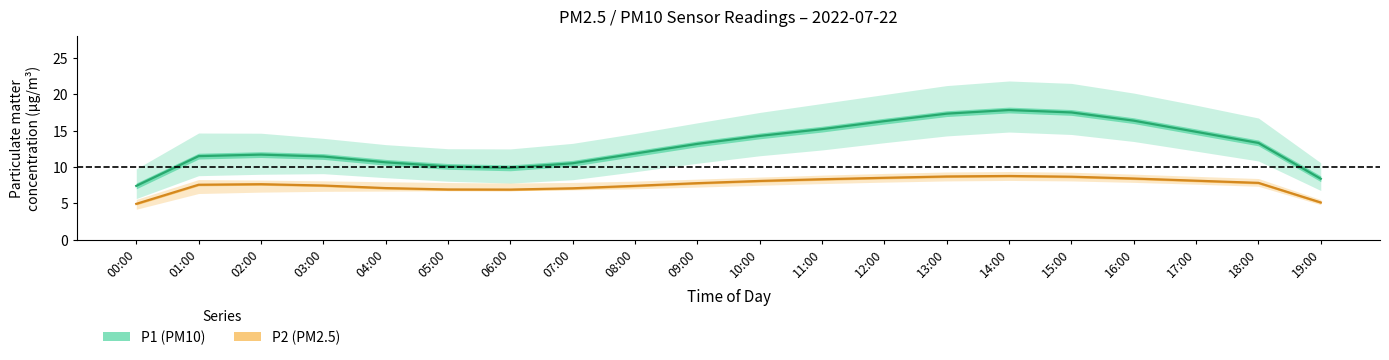

What is the label of the 1st point from the right?

19:00